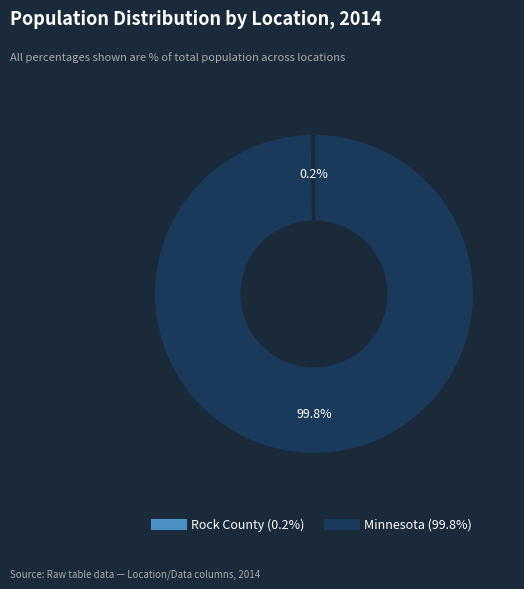

What is the largest slice in the pie chart?

Minnesota